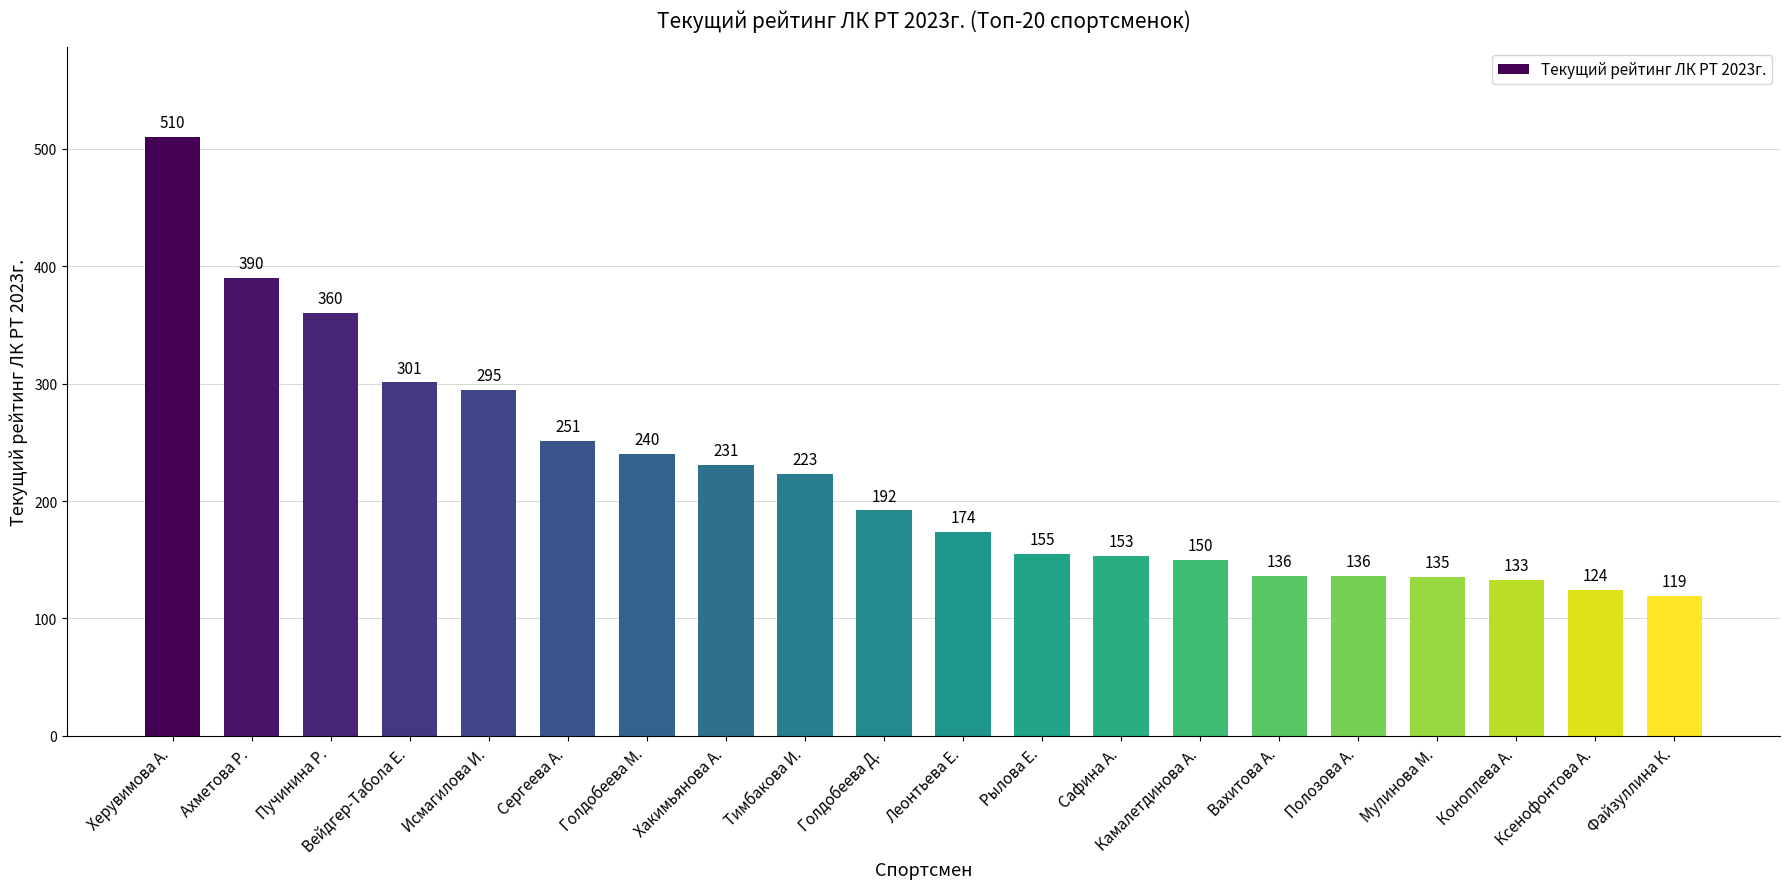

True or false: the data shows 514 at Пучинина Р..

False